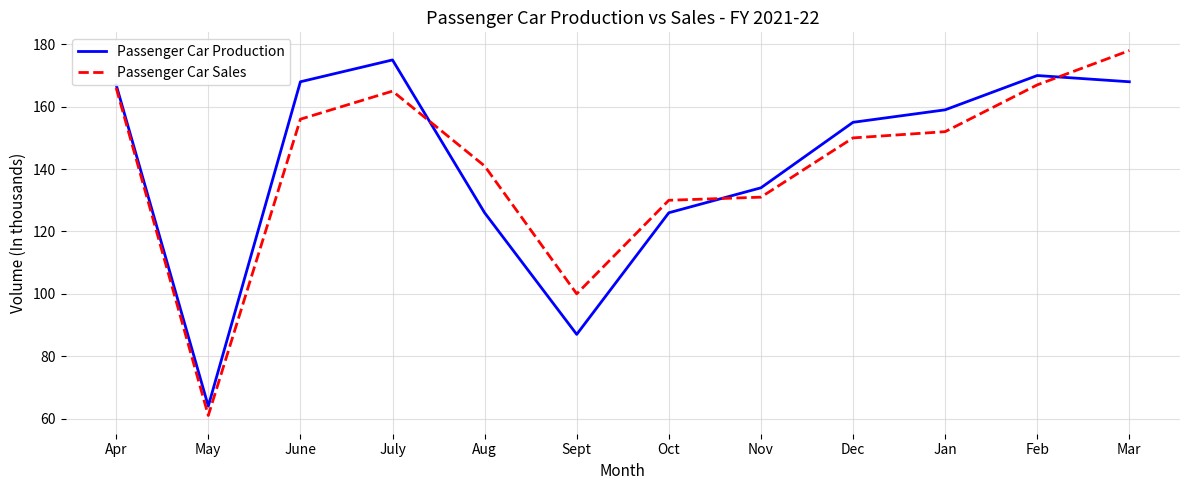

How many lines are shown in the chart?

2